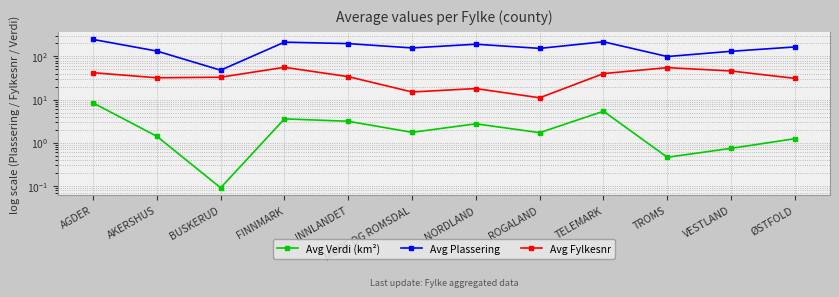

Count the number of data series in this chart.

3